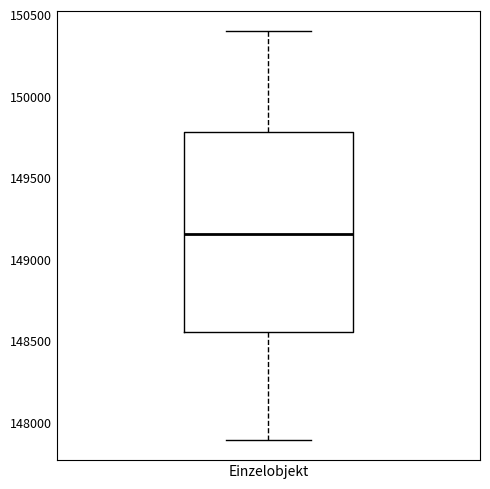

Transcribe this box plot: give where the median line is, the range the box spans, and where the two whiskers end, as read against the y-axis. The values are not printed on the chart, so give them approximately, as read against the axis.

median 149150, box 148550 to 149800, whiskers 147900 to 150400